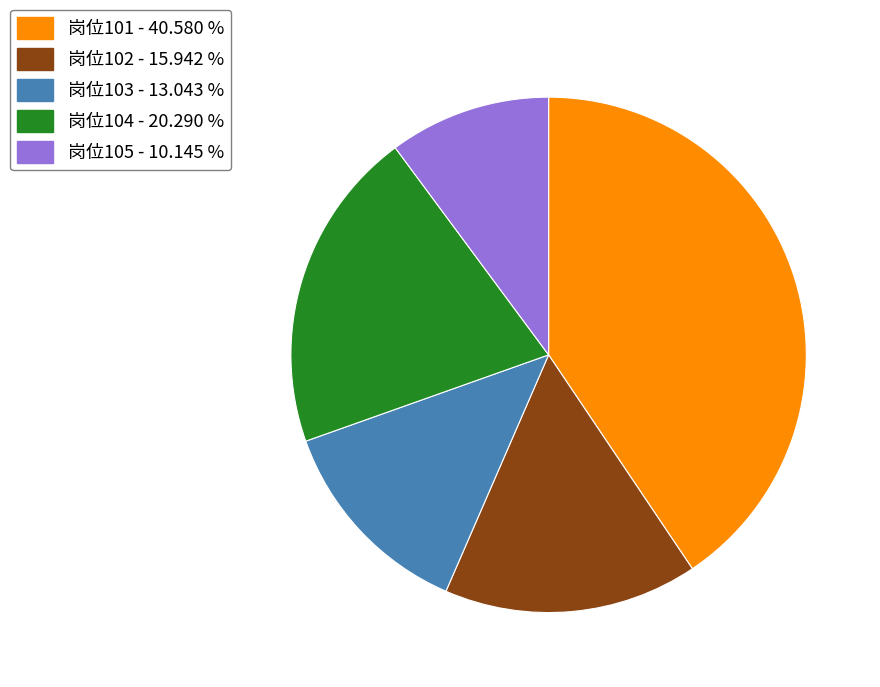

Is there a majority slice in this chart?

No